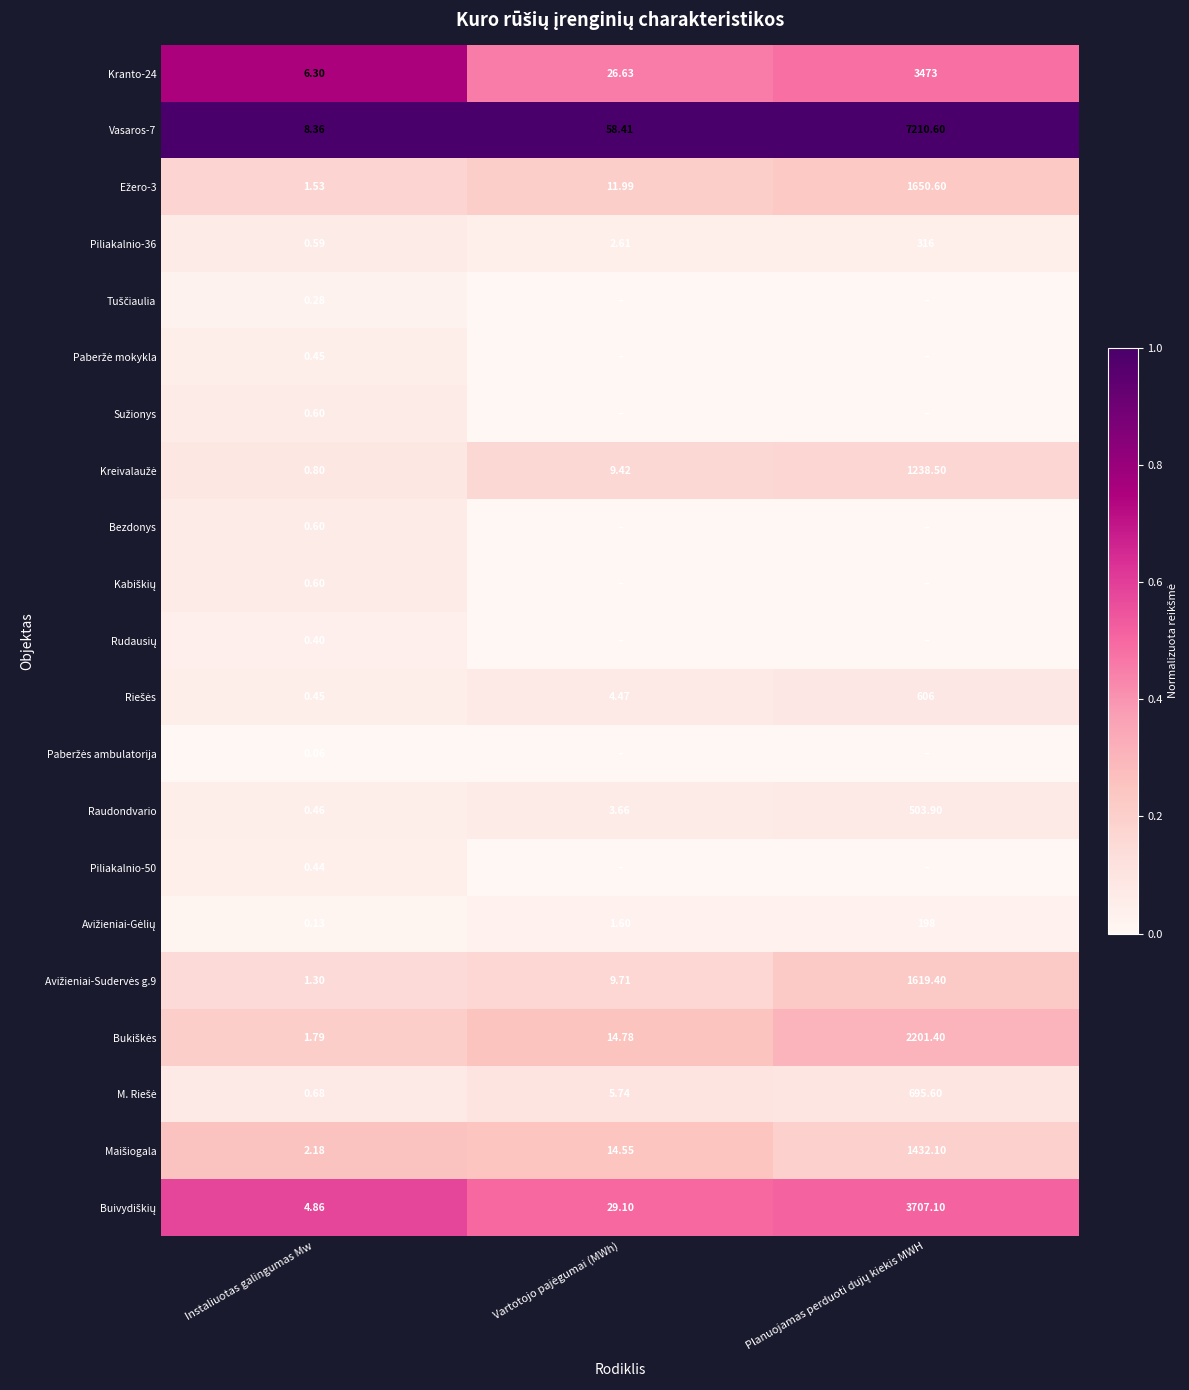

At which label does Raudondvario reach its minimum?

Instaliuotas galingumas Mw